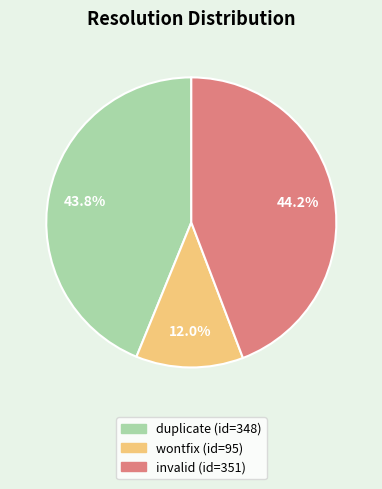

What percentage do wontfix and invalid together represent?

56.2%